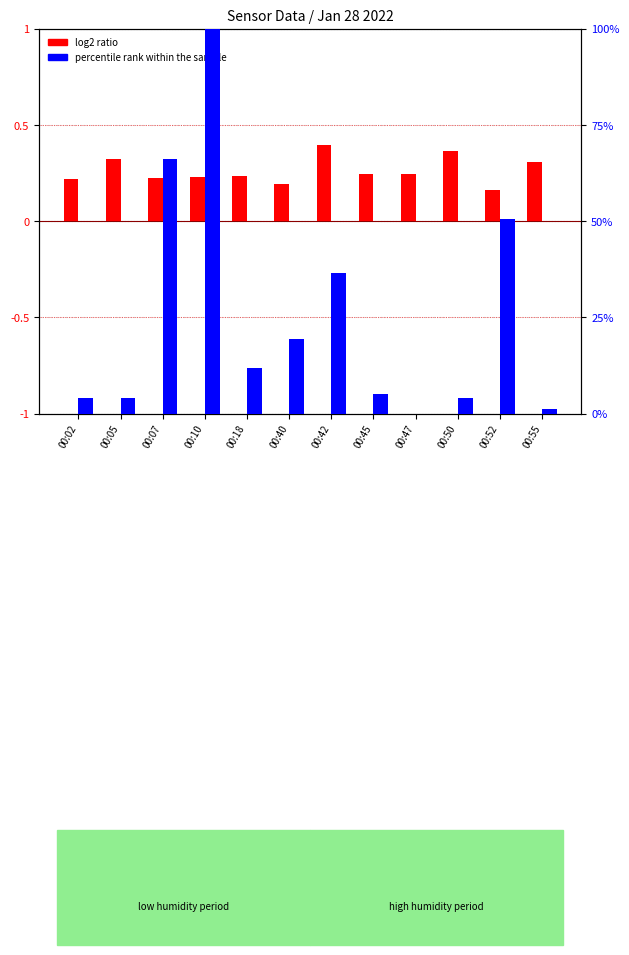

What is the highest value of the log2 ratio series?

0.4